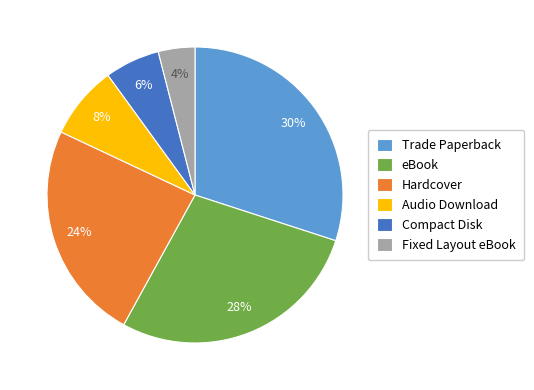

How many slices are in this pie chart?

6